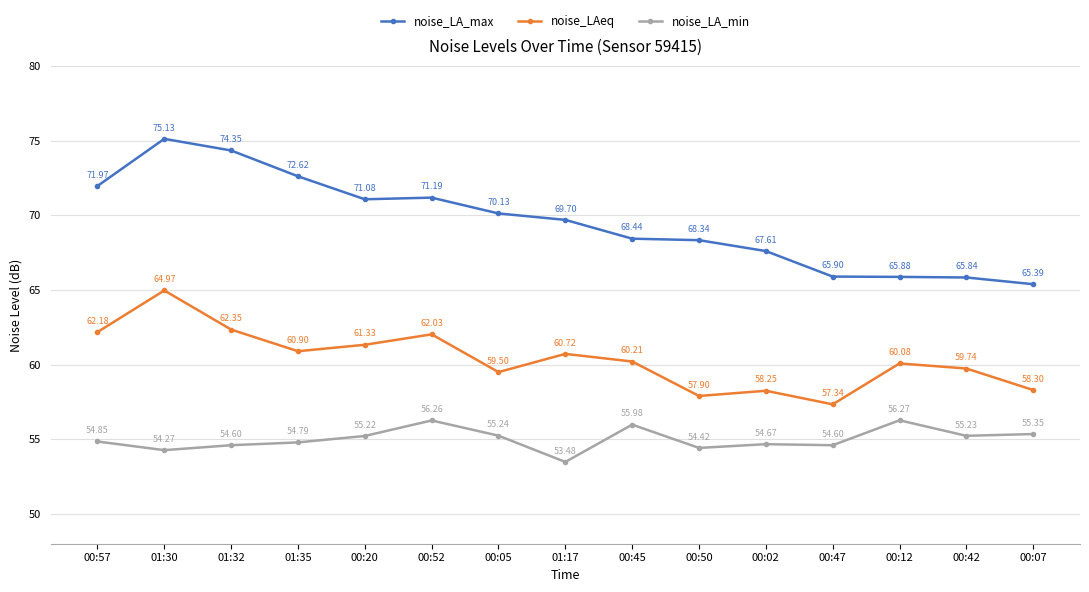

Between 01:30 and 00:02, which series saw the biggest shift?

noise_LA_max